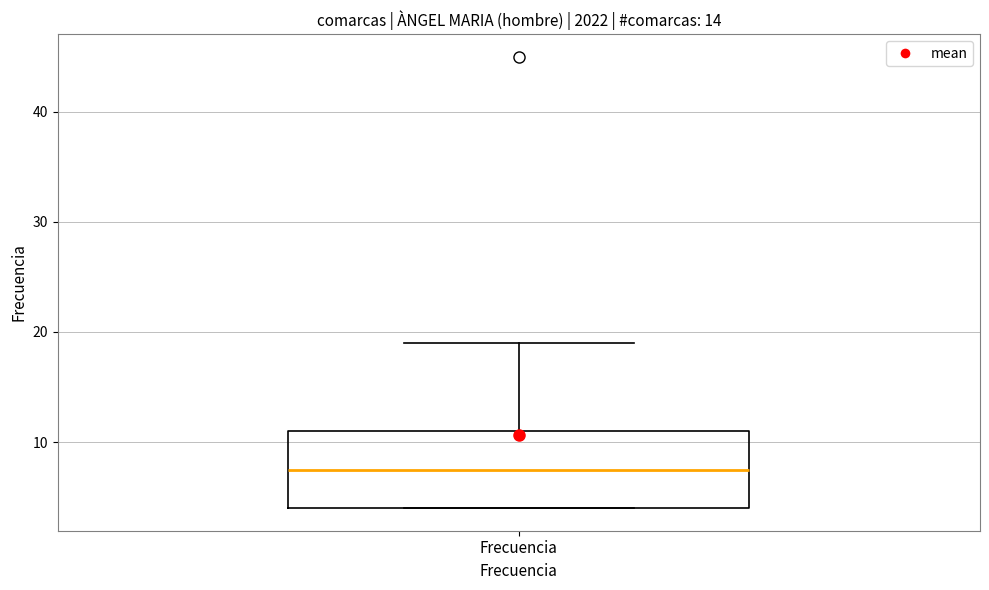

Read this box plot against the y-axis: the position of the median line, the range covered by the box, and the ends of both whiskers. The values are not printed on the chart, so give them approximately, as read against the axis.

median 8, box 4 to 11, whiskers 4 to 19